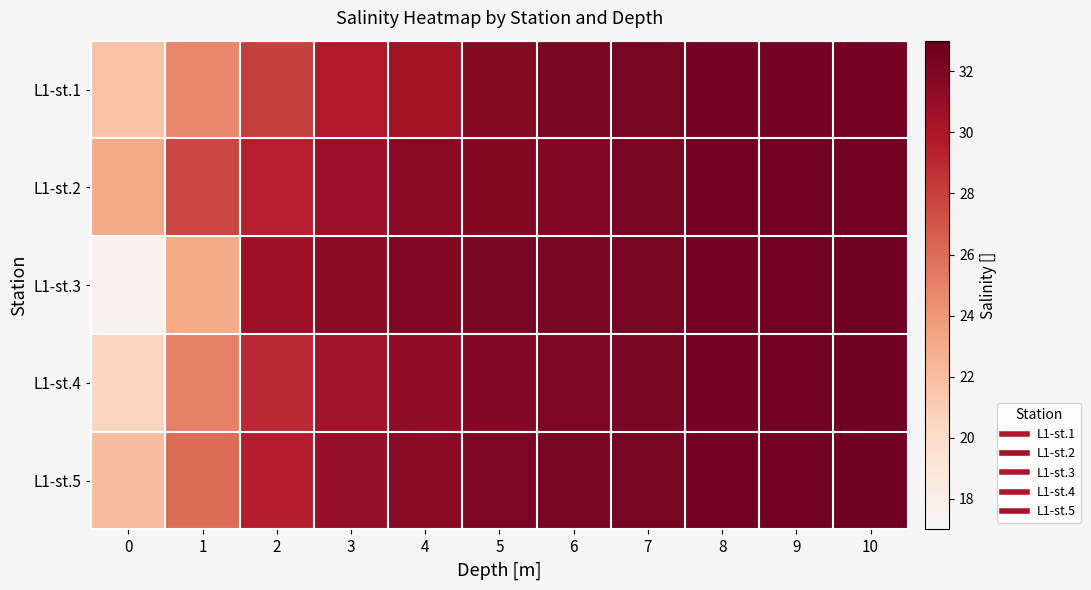

Reading left to right, extract all data points from this chart.

L1-st.1: 0=21.6	1=24.8	2=28.0	3=29.8	4=30.4	5=31.6	6=32.1	7=32.3	8=32.4	9=32.4	10=32.4
L1-st.2: 0=23.2	1=27.7	2=29.5	3=30.7	4=31.6	5=31.7	6=31.9	7=32.3	8=32.5	9=32.5	10=32.5
L1-st.3: 0=17.7	1=23.1	2=30.6	3=31.4	4=31.9	5=32.1	6=32.2	7=32.2	8=32.4	9=32.6	10=32.6
L1-st.4: 0=20.5	1=25.0	2=29.0	3=30.5	4=31.2	5=31.8	6=32.0	7=32.2	8=32.4	9=32.5	10=32.6
L1-st.5: 0=22.0	1=26.0	2=29.5	3=31.0	4=31.5	5=32.0	6=32.1	7=32.3	8=32.5	9=32.5	10=32.6